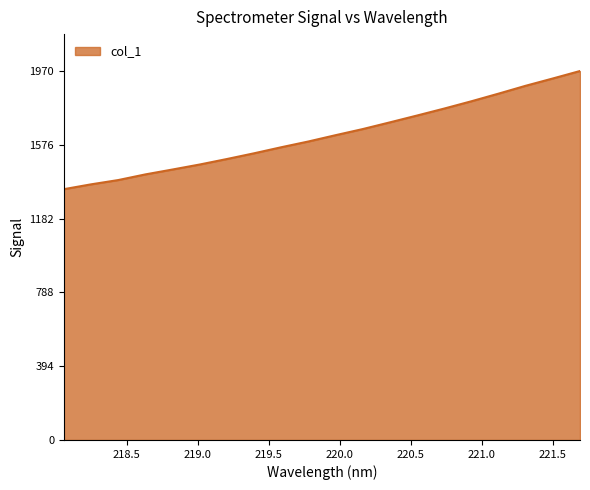

What is the minimum value shown in the chart?

1338.8